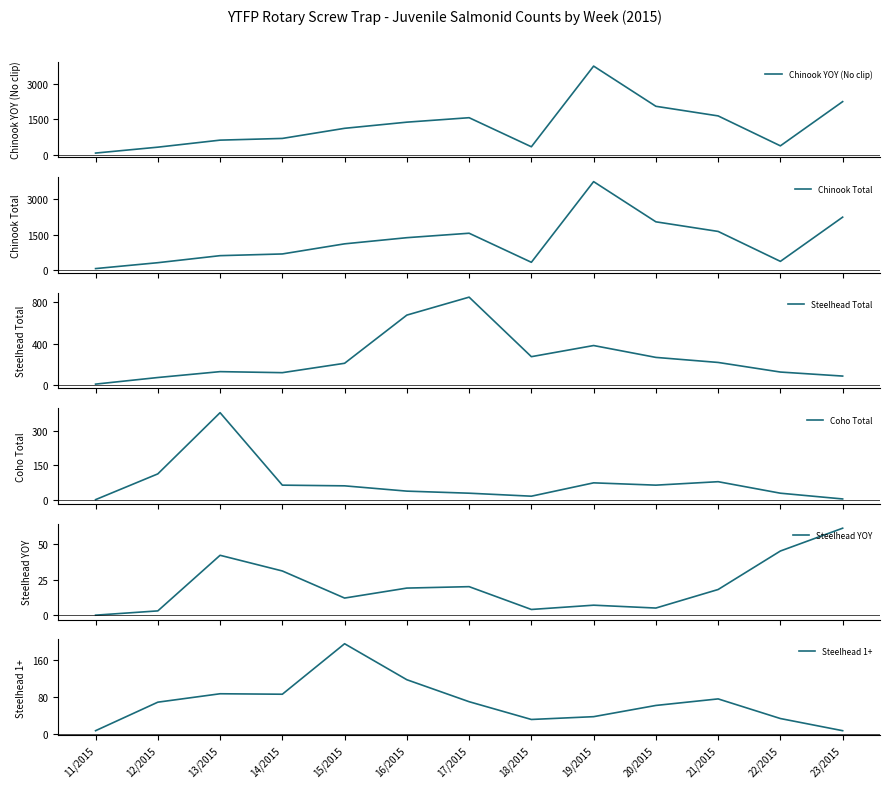

True or false: Chinook YOY (No clip) and Steelhead 1+ cross at least once.

False